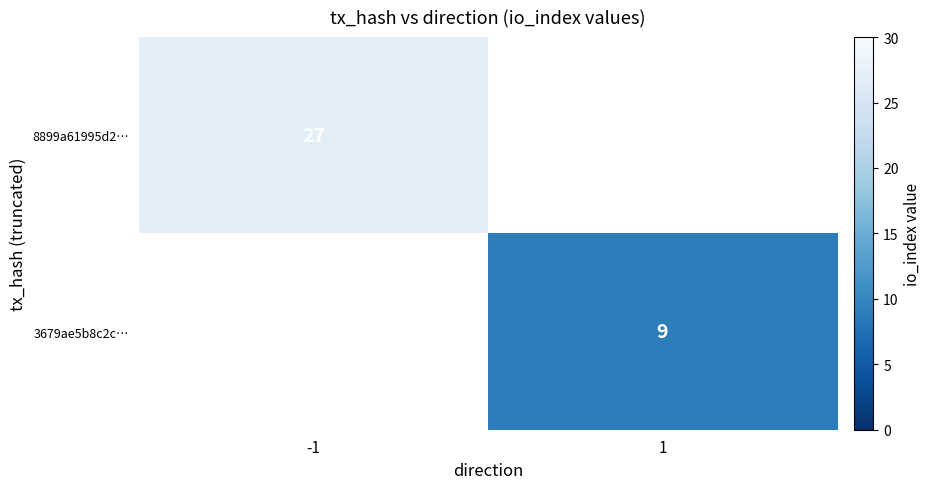

Is it true that 8899a61995d2… equals 47 at -1?

False